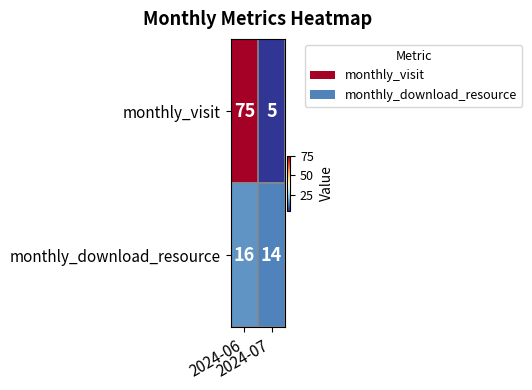

Rank the series by their average value, from lowest to highest.

monthly_download_resource, monthly_visit